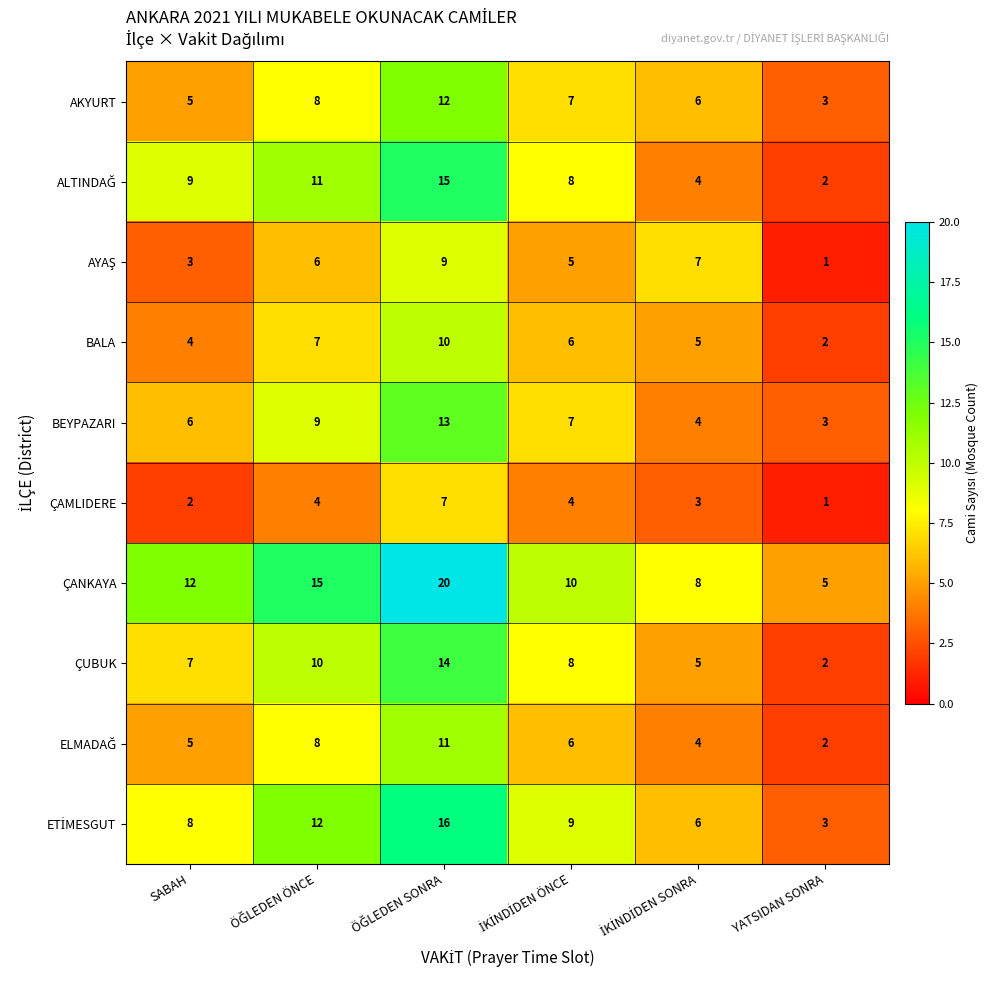

Which series has the largest total across all categories?

ÇANKAYA